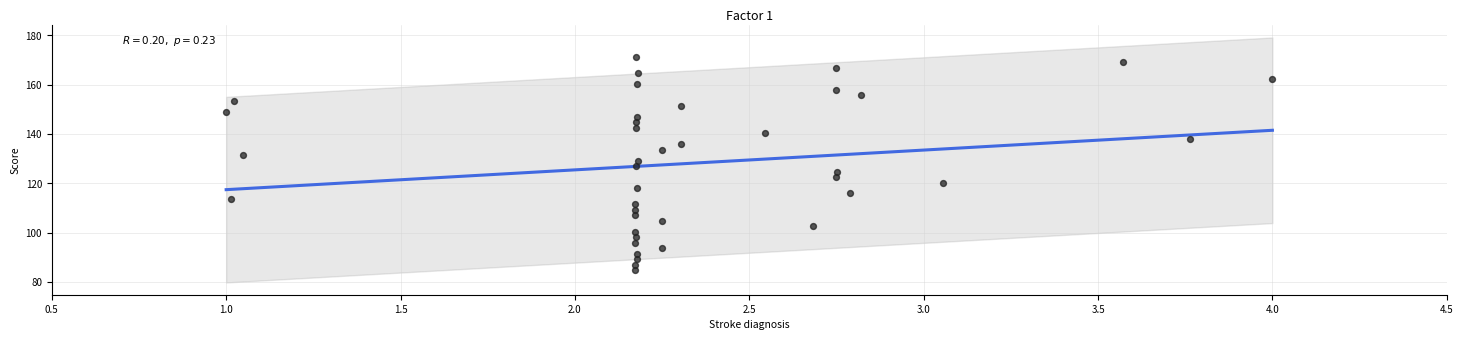

What is the range of X values (max minus min)?

3.0